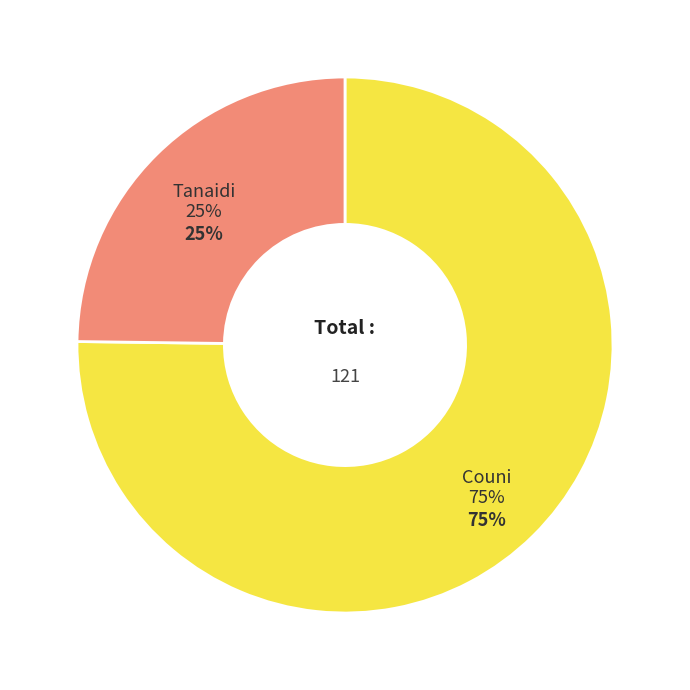

What is the largest slice in the pie chart?

Couni